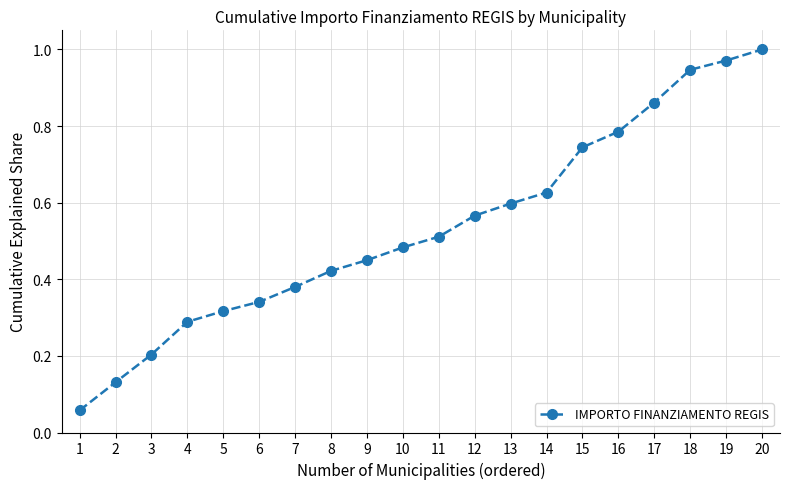

Rank the categories by value from lowest to highest.

1, 2, 3, 4, 5, 6, 7, 8, 9, 10, 11, 12, 13, 14, 15, 16, 17, 18, 19, 20